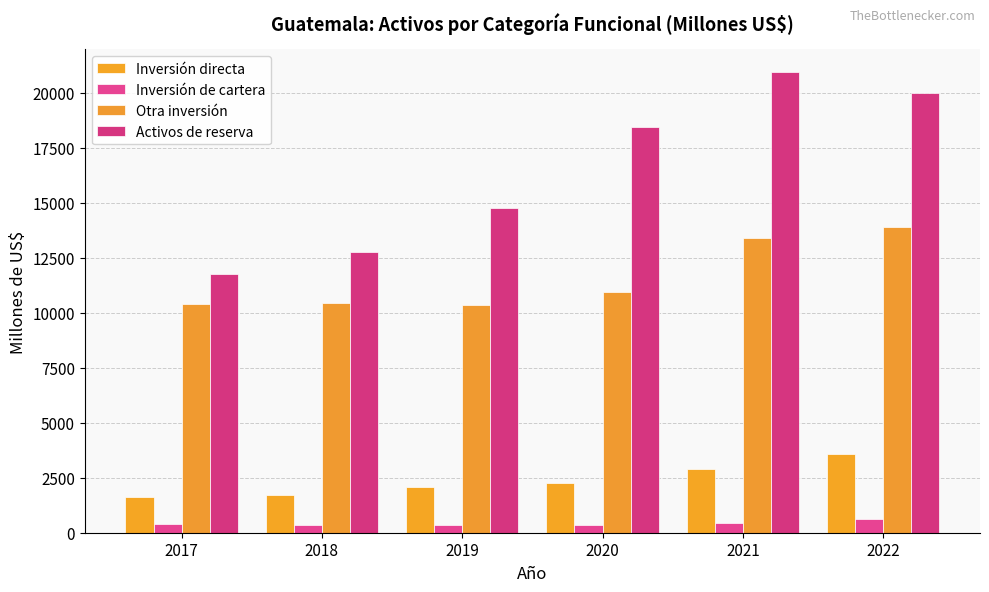

The value of Inversión directa at 2018 is 687.5. True or false?

False